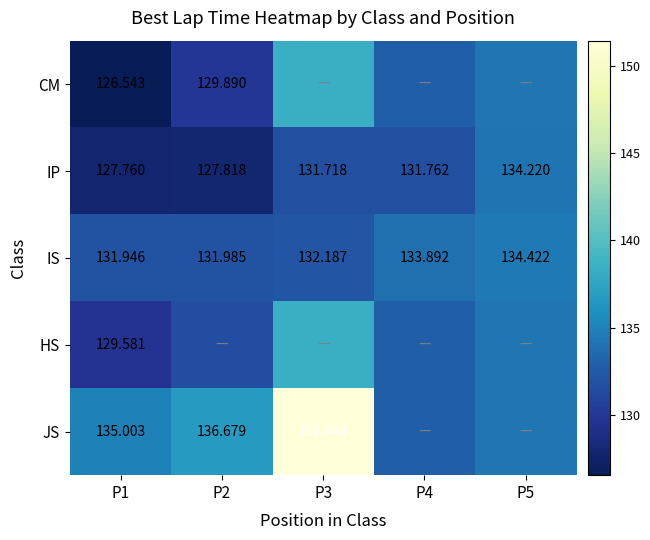

Is the value of JS at P1 greater than the value of IS at P5?

Yes